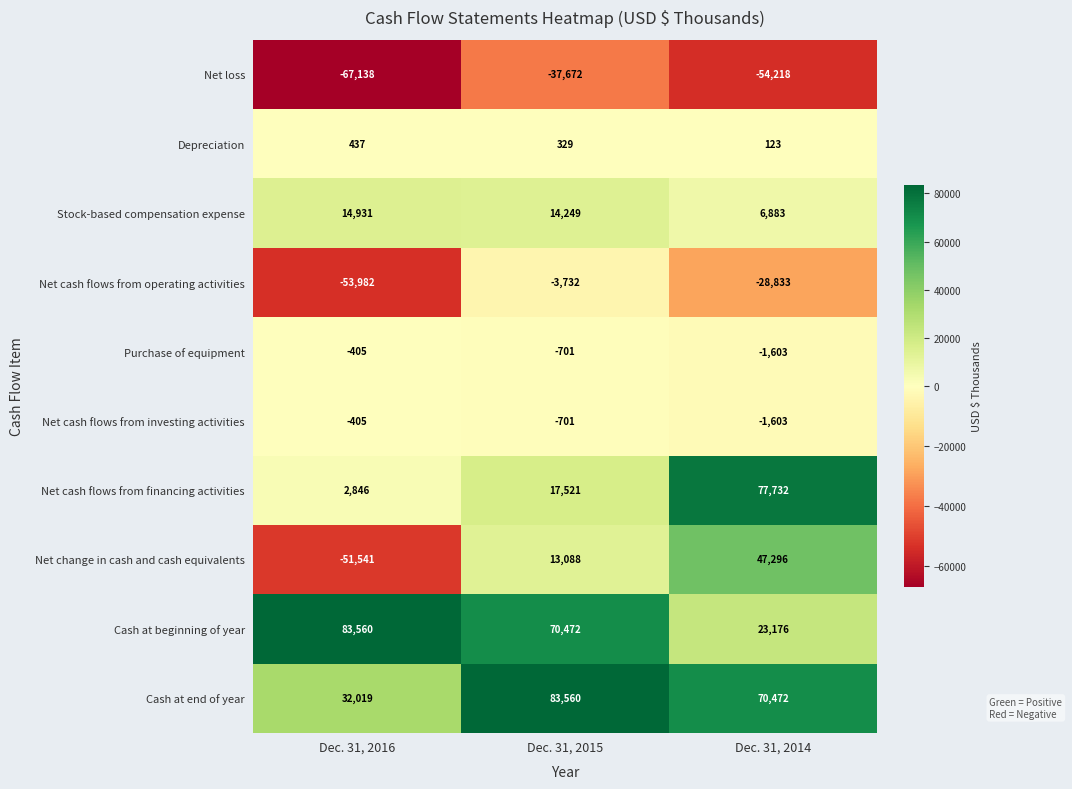

What is the difference between the highest and lowest values at Dec. 31, 2014?

131950